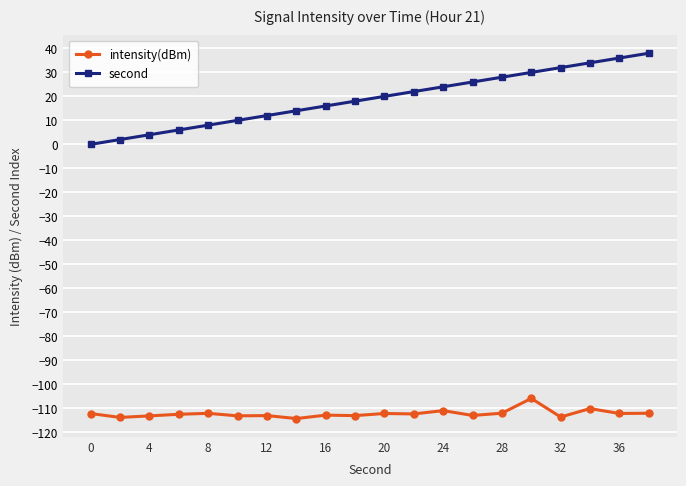

What is the value of the second point at the 7th from the left?

12.0